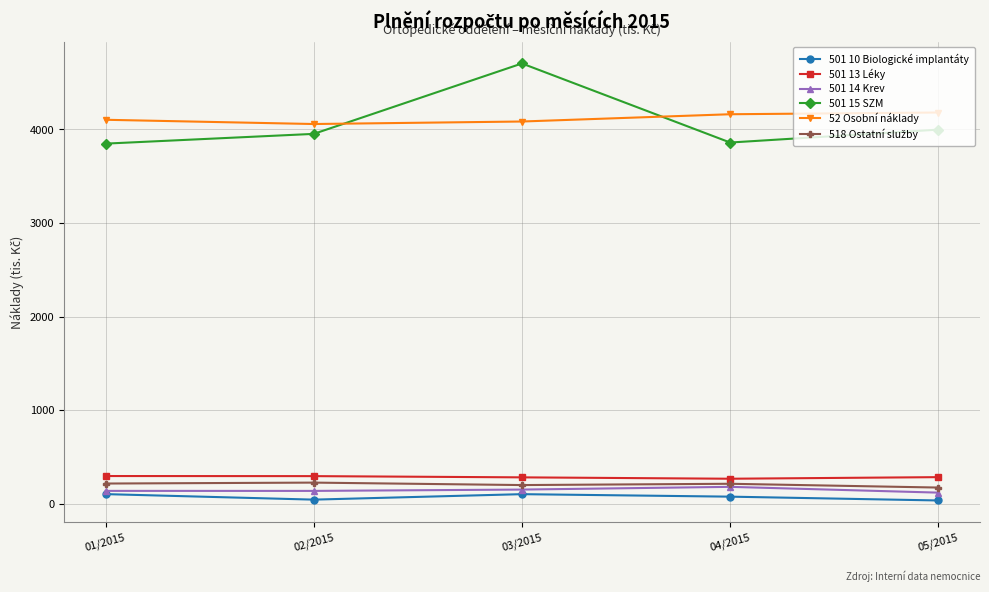

Where is the first local minimum for 501 15 SZM?

04/2015